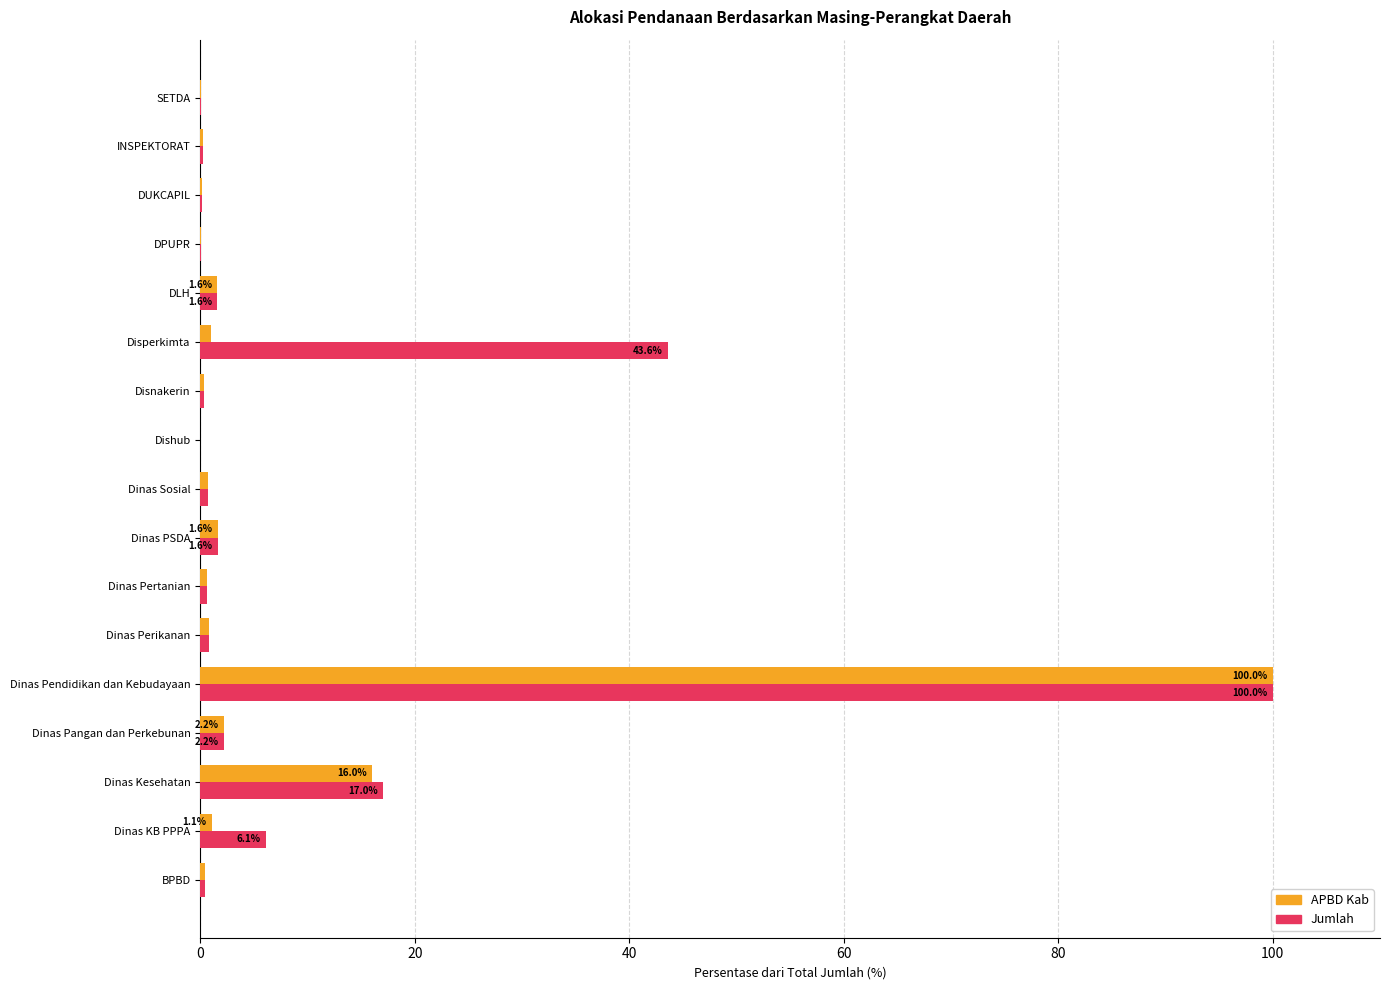

The value of APBD Kab at Dishub is 0.0. True or false?

True